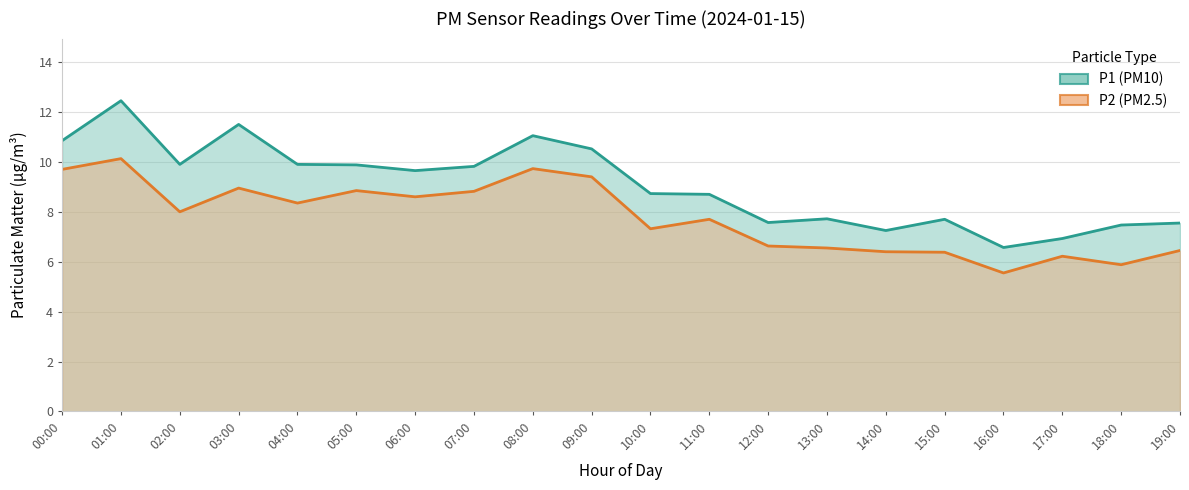

The value of P1 at 19:00 is 12.7. True or false?

False